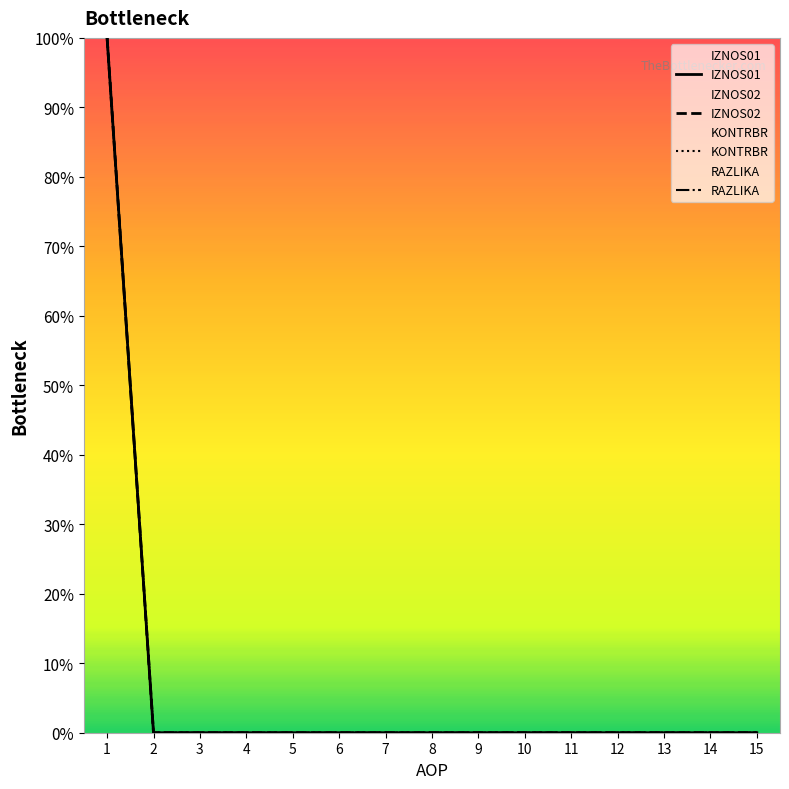

Is it true that RAZLIKA equals -56 at 4?

False